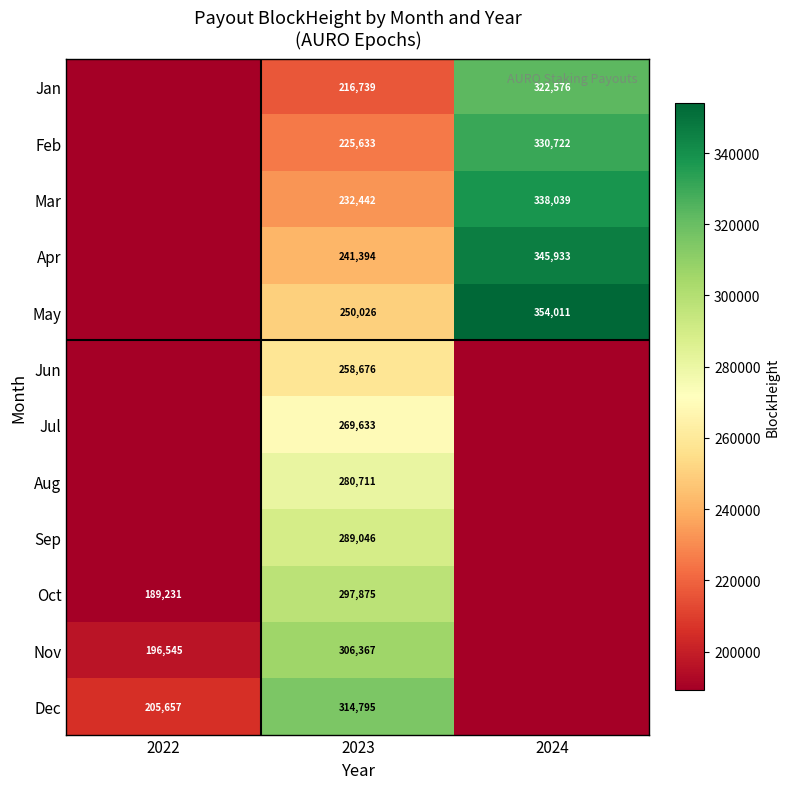

What is the sum of the Feb values at 2024 and 2023?

556355